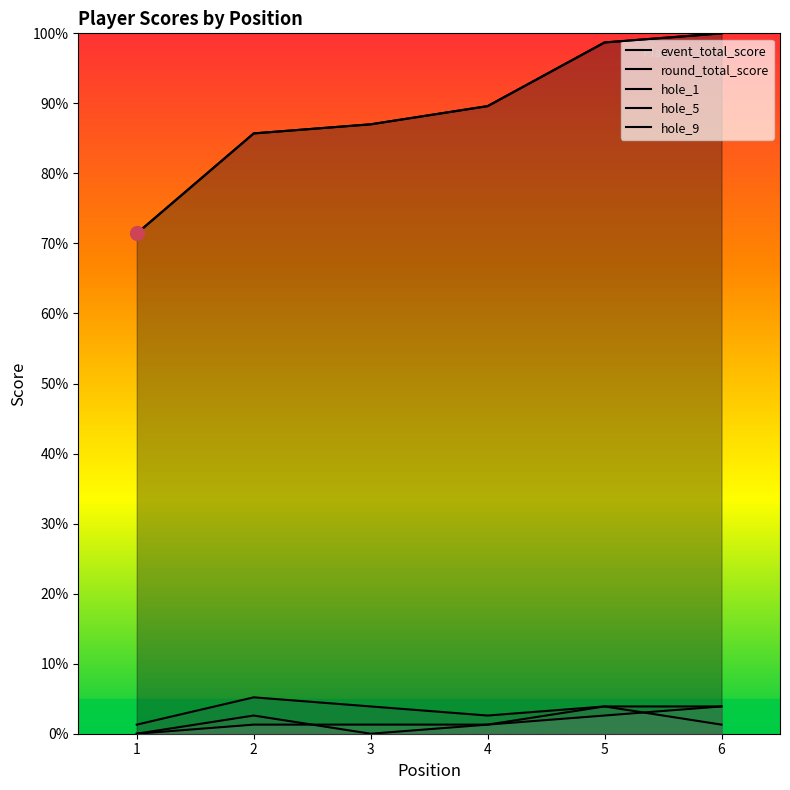

At which category is the sum across all series the highest?

6